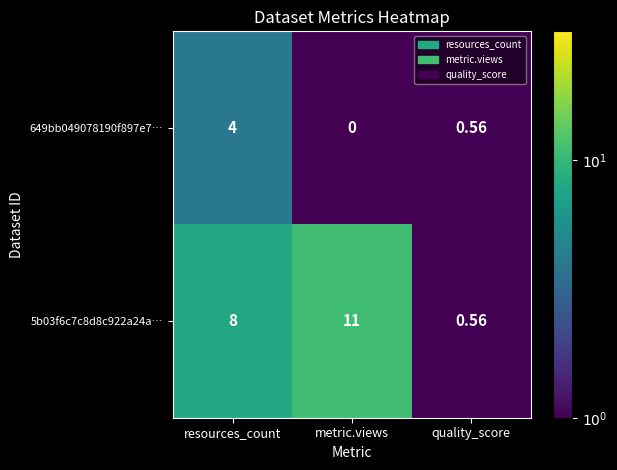

Which category has the highest value in the 5b03f6c7c8d8c922a24a… series?

metric.views